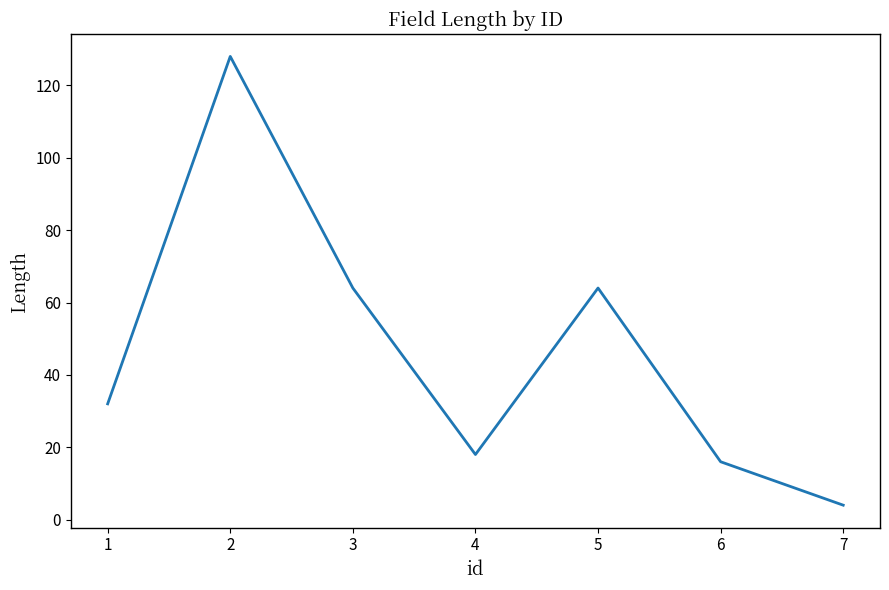

What is the change in value from 6 to 7?

-12